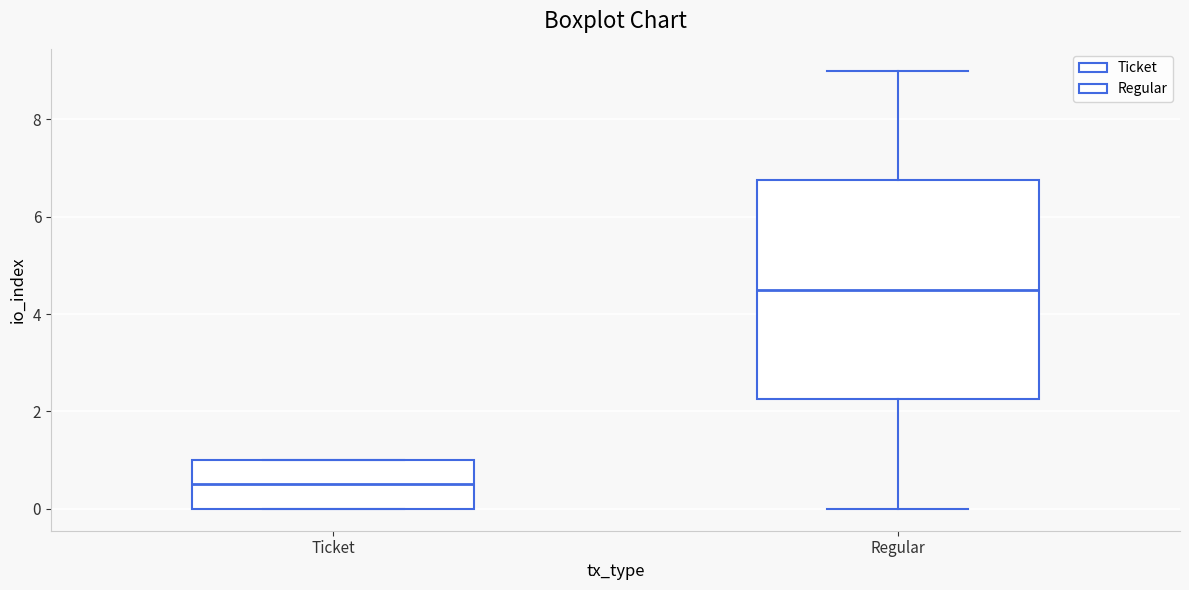

Reading left to right, read every box against the y-axis: the position of its median line, the range the box covers, and the ends of its whiskers. The values are not printed on the chart, so give them approximately, as read against the axis.

Ticket: median 0.6, box 0.0 to 1.0, whiskers 0.0 to 1.0
Regular: median 4.6, box 2.2 to 6.8, whiskers 0.0 to 9.0